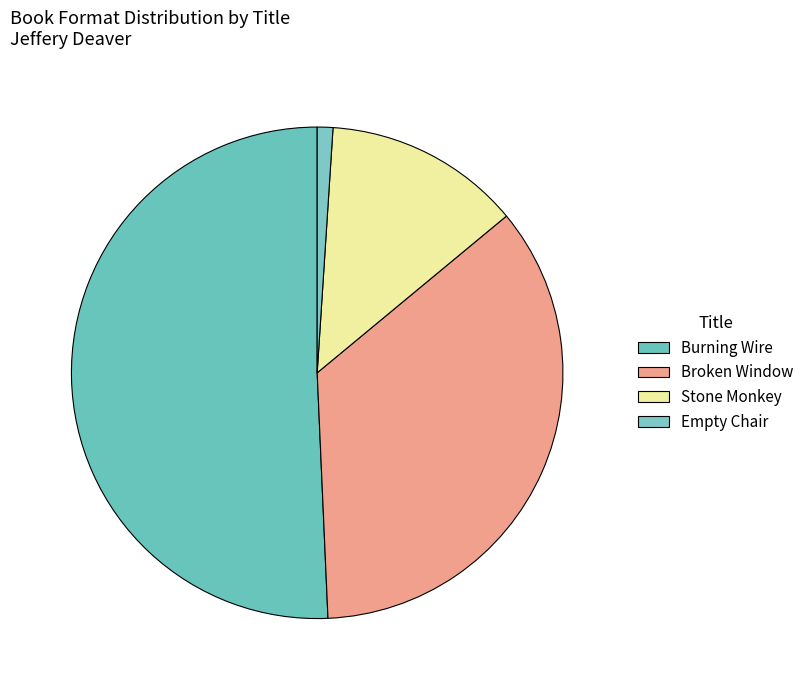

To the nearest percent, what portion does Burning Wire represent?

51%